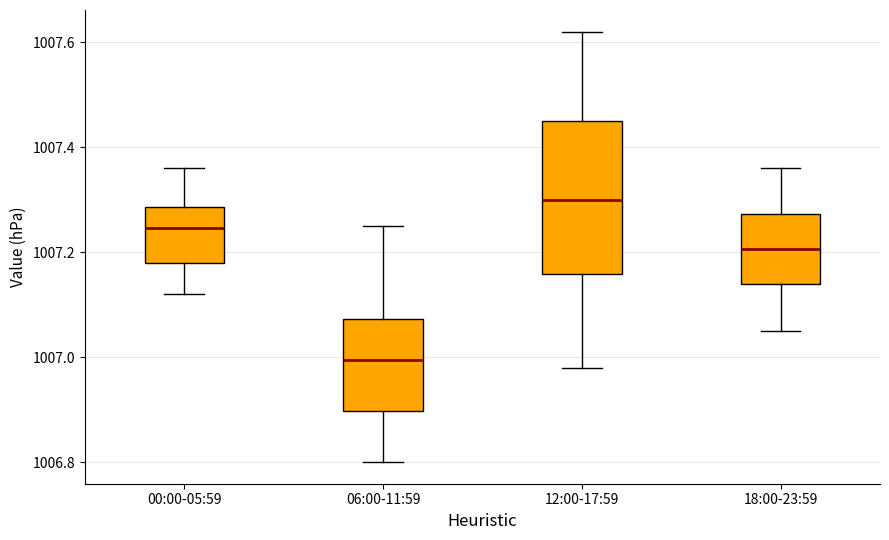

Reading left to right, read every box against the y-axis: the position of its median line, the range the box covers, and the ends of its whiskers. The values are not printed on the chart, so give them approximately, as read against the axis.

00:00-05:59: median 1007.24, box 1007.18 to 1007.28, whiskers 1007.12 to 1007.36
06:00-11:59: median 1007.00, box 1006.90 to 1007.08, whiskers 1006.80 to 1007.26
12:00-17:59: median 1007.30, box 1007.16 to 1007.46, whiskers 1006.98 to 1007.62
18:00-23:59: median 1007.20, box 1007.14 to 1007.28, whiskers 1007.06 to 1007.36